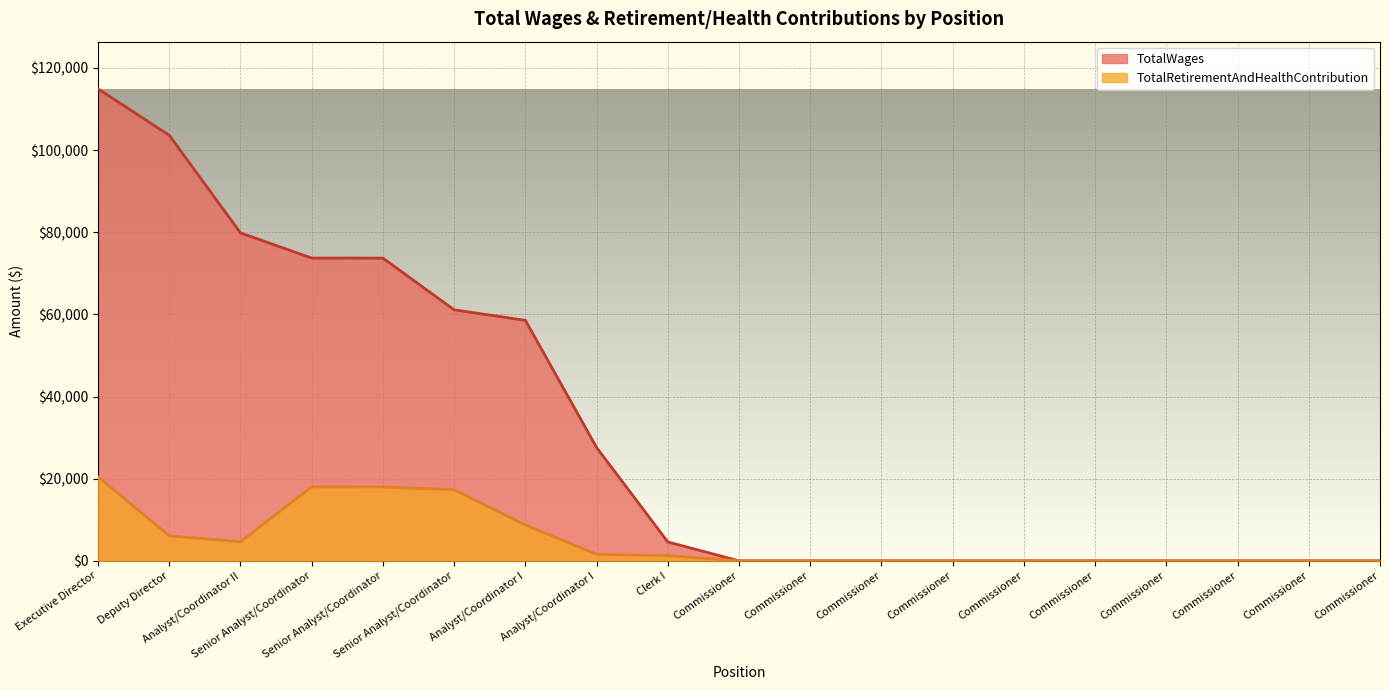

Does the chart display data point markers on the line(s)?

No